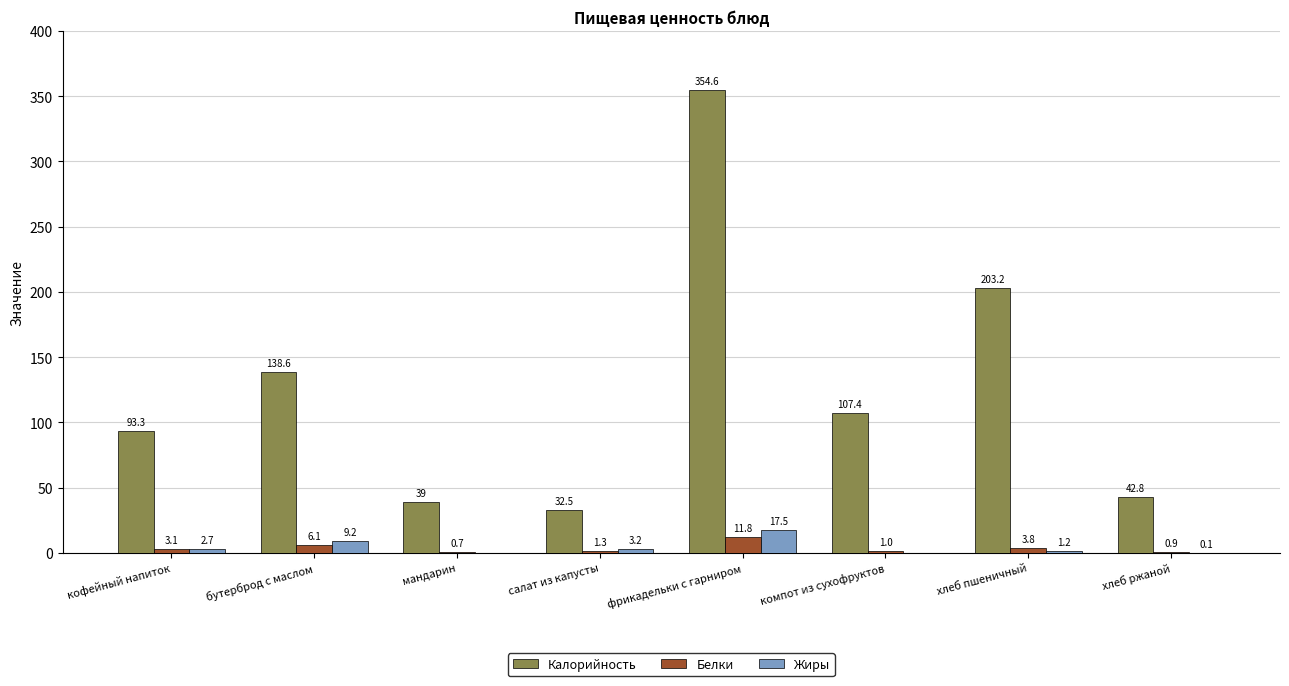

Reading right to left, transcribe all the data shown in this chart.

Калорийность: хлеб ржаной=42.8	хлеб пшеничный=203.2	компот из сухофруктов=107.4	фрикадельки с гарниром=354.6	салат из капусты=32.5	мандарин=39.0	бутерброд с маслом=138.6	кофейный напиток=93.3
Белки: хлеб ржаной=0.9	хлеб пшеничный=3.8	компот из сухофруктов=1.0	фрикадельки с гарниром=11.8	салат из капусты=1.3	мандарин=0.7	бутерброд с маслом=6.1	кофейный напиток=3.1
Жиры: хлеб ржаной=0.1	хлеб пшеничный=1.2	компот из сухофруктов=0.0	фрикадельки с гарниром=17.5	салат из капусты=3.2	мандарин=0.0	бутерброд с маслом=9.2	кофейный напиток=2.7